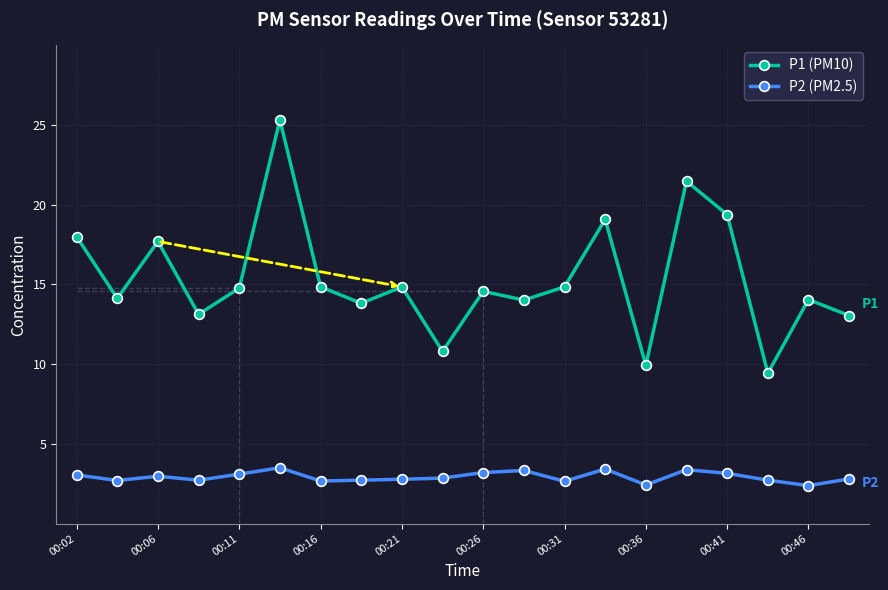

Which series has the largest total across all categories?

P1 (PM10)